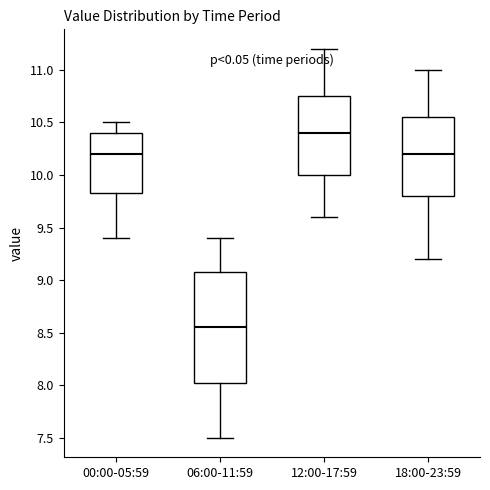

Reading left to right, transcribe this box plot: for each box, give where its median line is, the range the box spans, and where its two whiskers end, as read against the y-axis. The values are not printed on the chart, so give them approximately, as read against the axis.

00:00-05:59: median 10.20, box 9.85 to 10.40, whiskers 9.40 to 10.50
06:00-11:59: median 8.55, box 8.05 to 9.10, whiskers 7.50 to 9.40
12:00-17:59: median 10.40, box 10.00 to 10.75, whiskers 9.60 to 11.20
18:00-23:59: median 10.20, box 9.80 to 10.55, whiskers 9.20 to 11.00